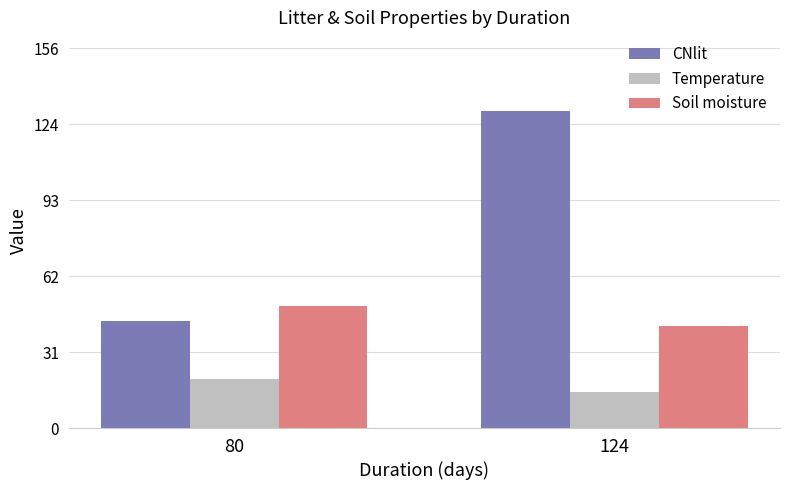

What is the difference between the maximum and minimum values in the Soil moisture series?

8